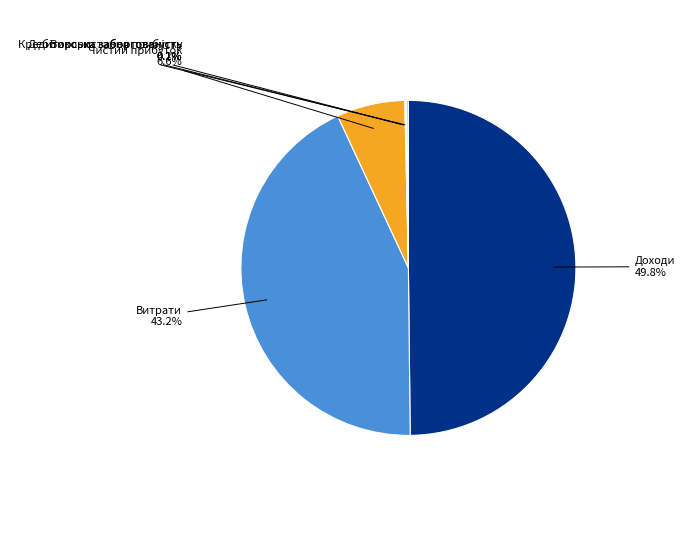

What is the largest slice in the pie chart?

Доходи